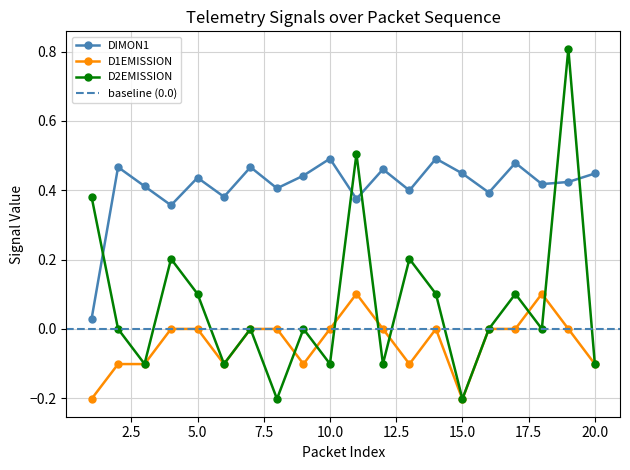

Between 7 and 11, which series saw the biggest shift?

D2EMISSION